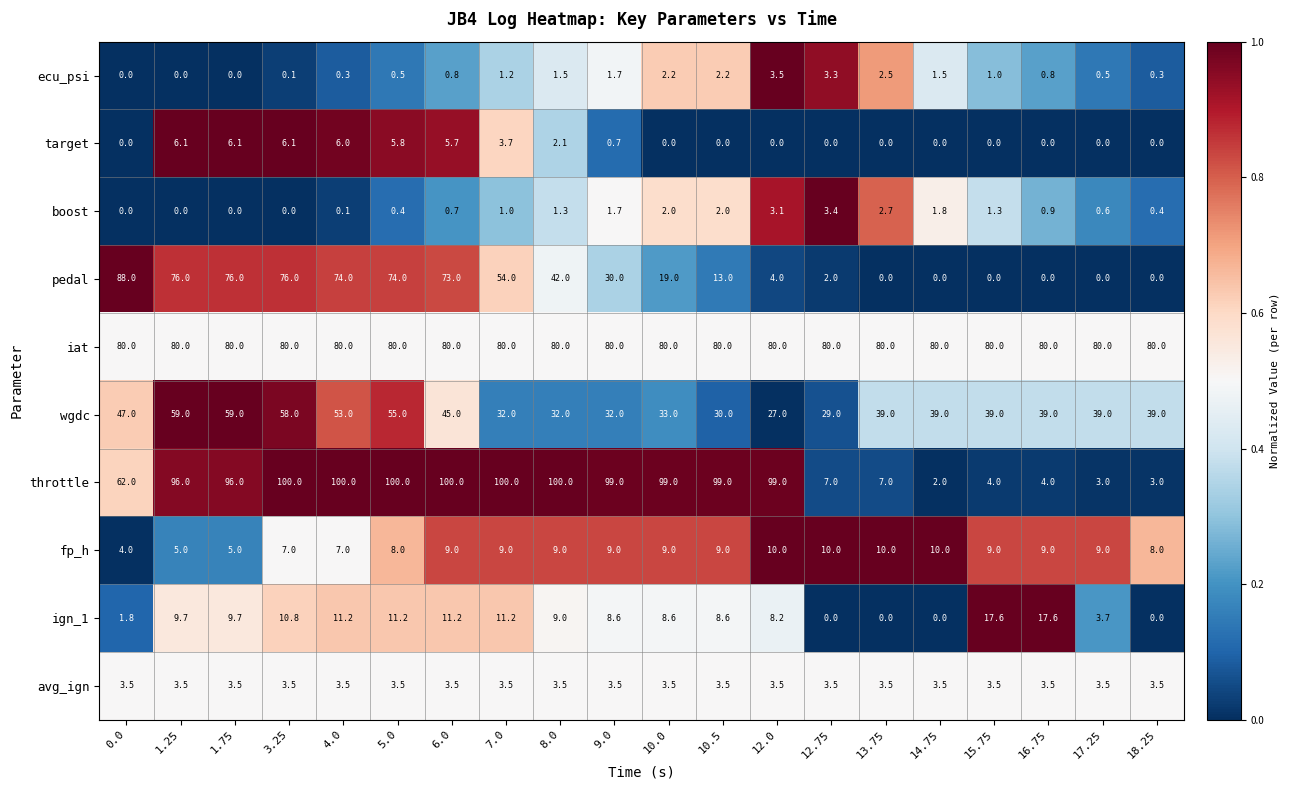

Which series changed the most between 0.0 and 17.25?

pedal